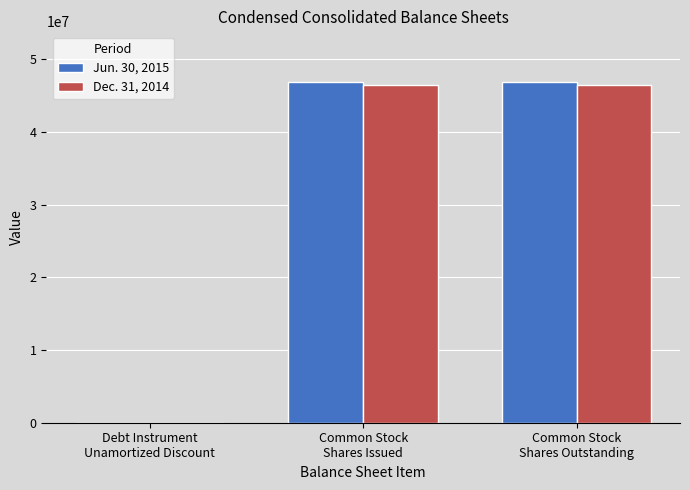

What is the greatest value displayed?

46833715